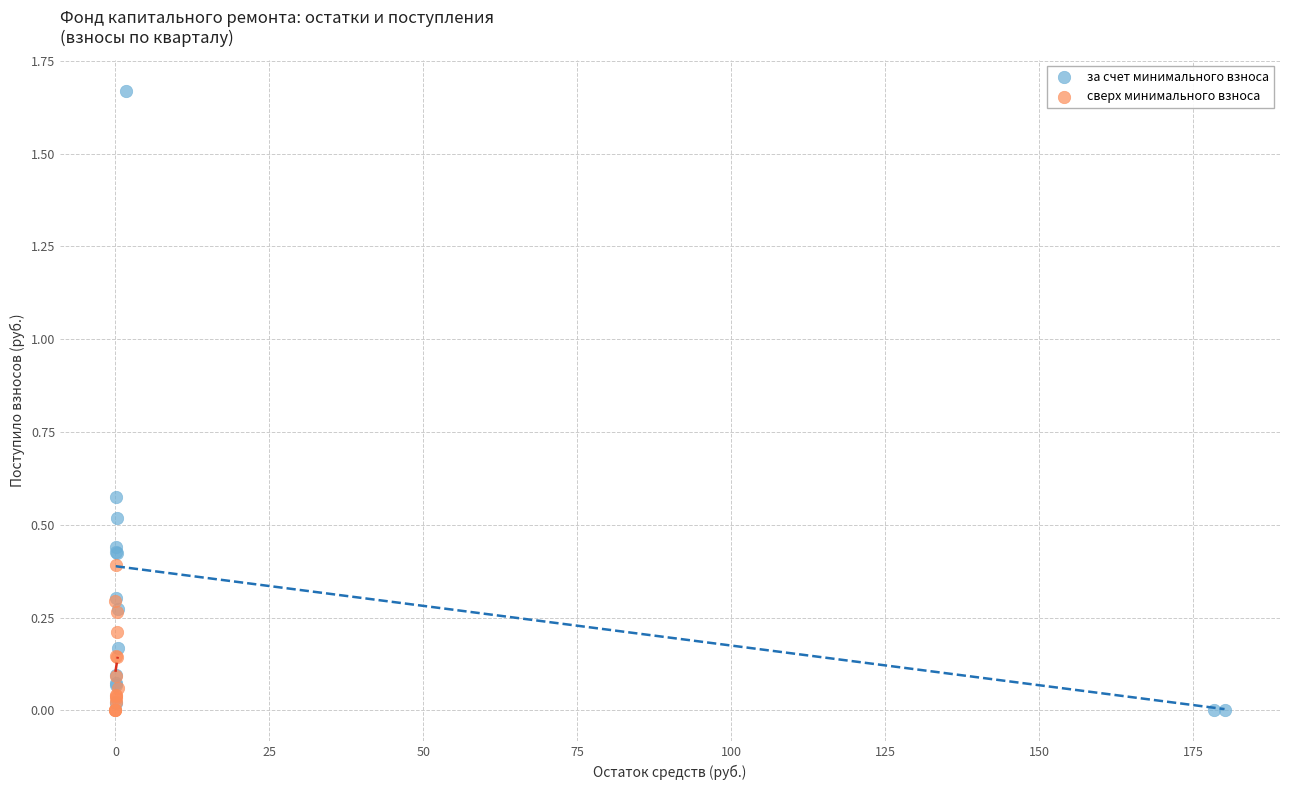

Which series contains the highest Y value?

за счет минимального взноса